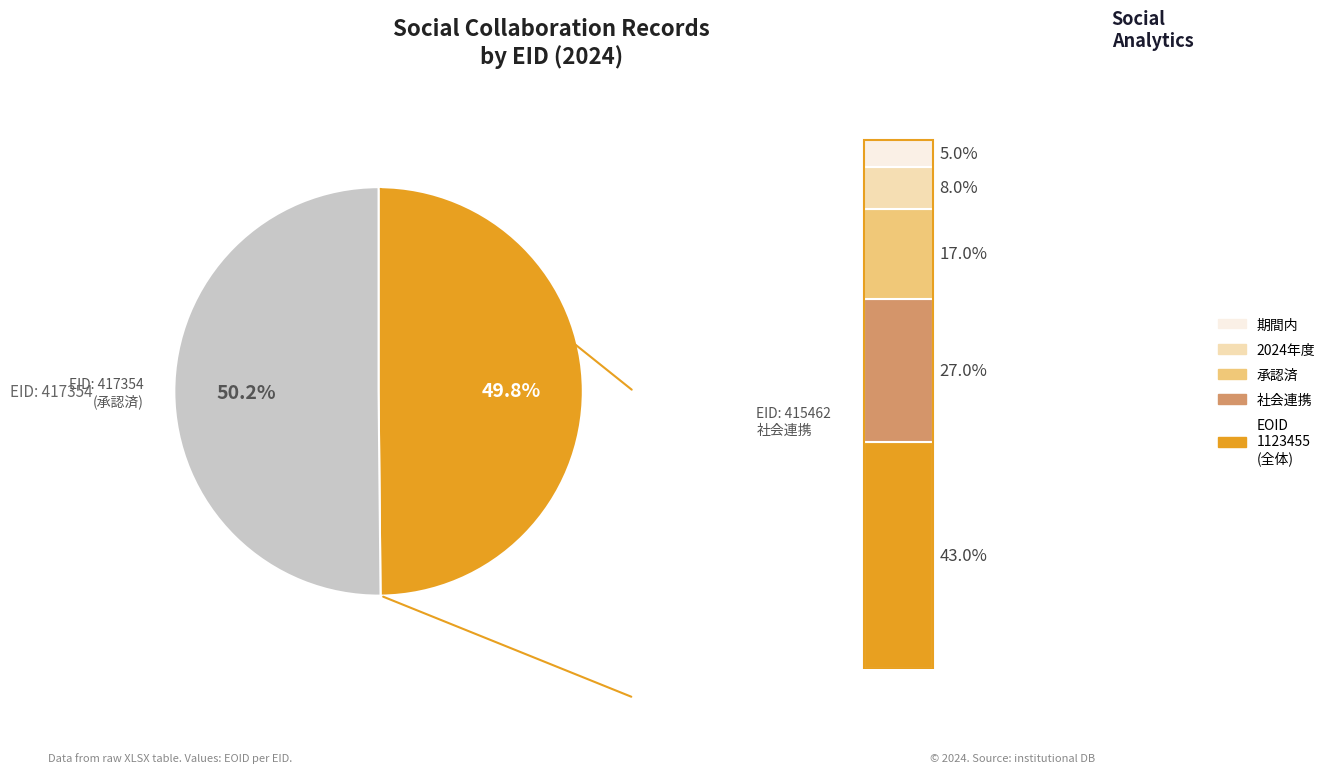

How many segments does this pie chart have?

2